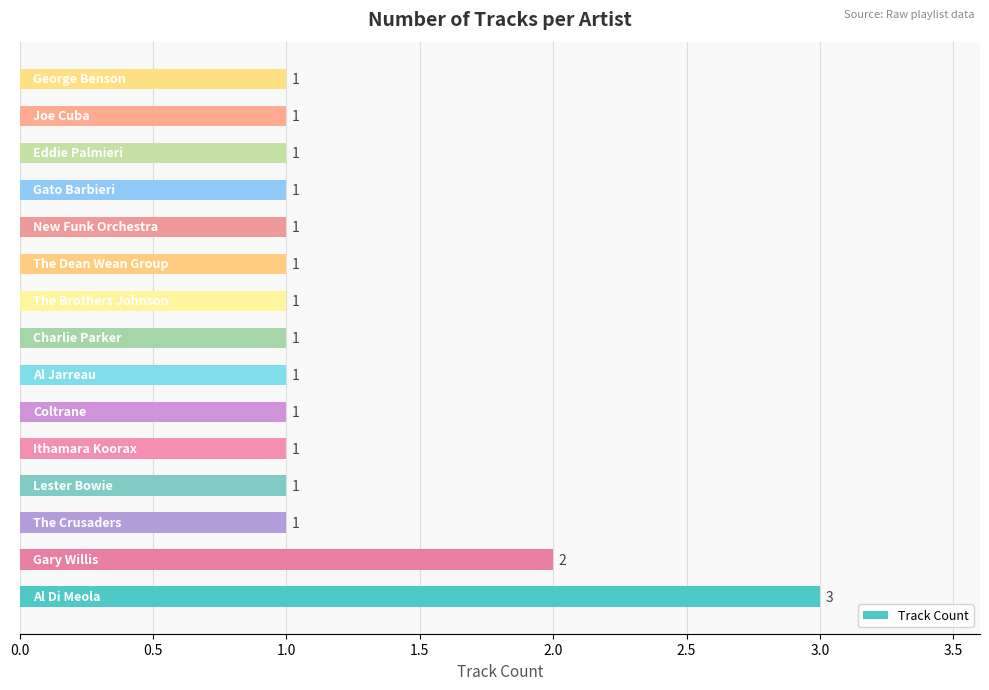

What is the difference between the second highest and minimum values?

1